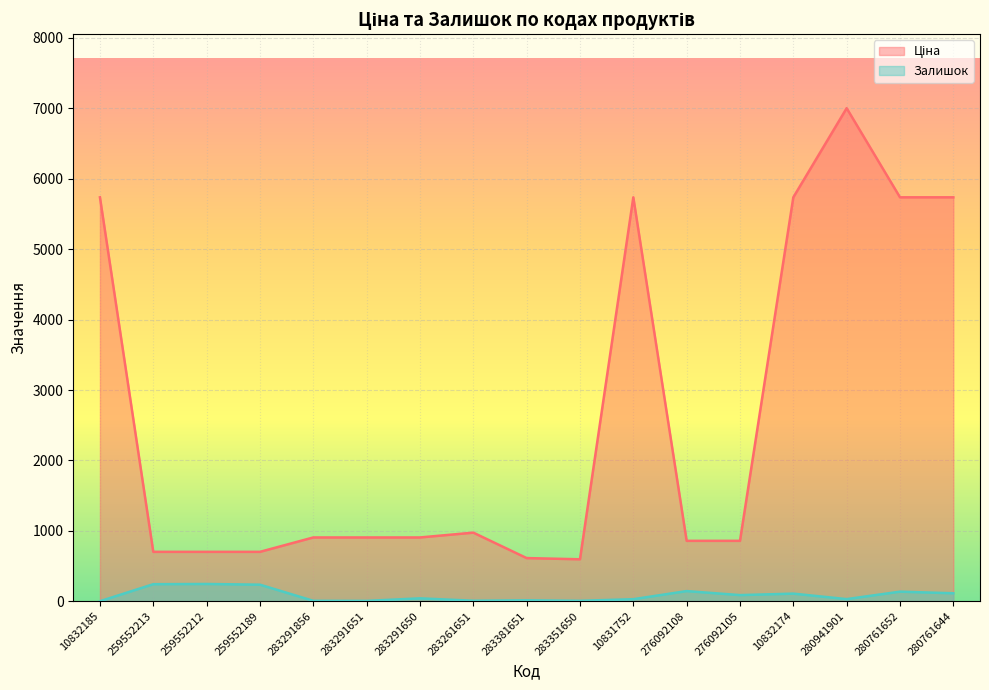

The Залишок series shows 13.0 at 283381651. True or false?

True